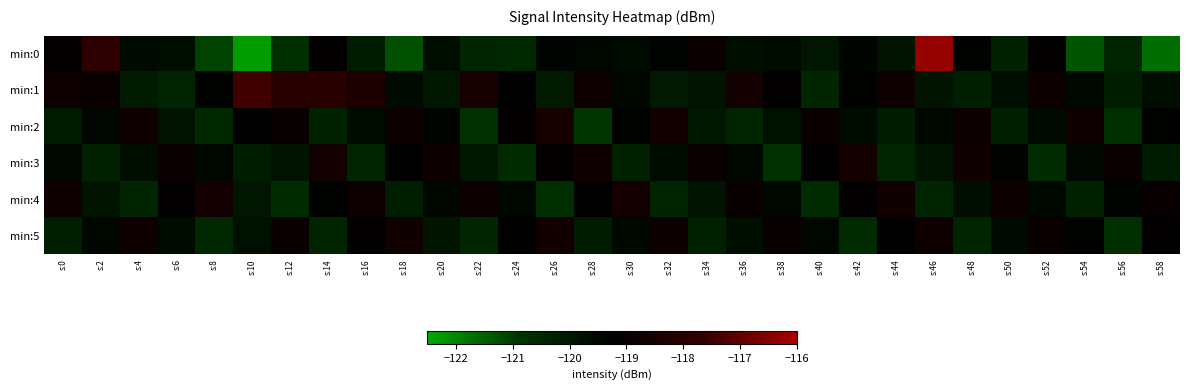

Reading left to right, transcribe all the data shown in this chart.

min:0: s:0=-119.1	s:2=-117.8	s:4=-119.6	s:6=-119.7	s:8=-121.1	s:10=-122.3	s:12=-120.7	s:14=-119.1	s:16=-120.2	s:18=-121.3	s:20=-119.7	s:22=-120.4	s:24=-120.5	s:26=-119.4	s:28=-119.5	s:30=-119.6	s:32=-119.4	s:34=-118.9	s:36=-119.7	s:38=-119.6	s:40=-120.0	s:42=-119.4	s:44=-119.8	s:46=-116.3	s:48=-119.3	s:50=-120.3	s:52=-119.1	s:54=-121.3	s:56=-120.4	s:58=-121.7
min:1: s:0=-118.8	s:2=-118.9	s:4=-120.1	s:6=-120.4	s:8=-119.3	s:10=-117.5	s:12=-118.0	s:14=-118.0	s:16=-118.3	s:18=-119.6	s:20=-120.0	s:22=-118.5	s:24=-119.2	s:26=-120.1	s:28=-118.8	s:30=-119.4	s:32=-120.0	s:34=-119.9	s:36=-118.6	s:38=-119.2	s:40=-120.5	s:42=-119.3	s:44=-118.8	s:46=-119.9	s:48=-120.2	s:50=-119.7	s:52=-118.8	s:54=-119.5	s:56=-120.2	s:58=-119.7
min:2: s:0=-120.1	s:2=-119.5	s:4=-118.7	s:6=-119.8	s:8=-120.5	s:10=-119.3	s:12=-119.0	s:14=-120.3	s:16=-119.6	s:18=-118.8	s:20=-119.4	s:22=-120.8	s:24=-119.1	s:26=-118.5	s:28=-120.9	s:30=-119.3	s:32=-118.7	s:34=-120.0	s:36=-120.4	s:38=-119.8	s:40=-118.9	s:42=-119.6	s:44=-120.2	s:46=-119.5	s:48=-118.8	s:50=-120.2	s:52=-119.6	s:54=-118.7	s:56=-120.7	s:58=-119.3
min:3: s:0=-119.5	s:2=-120.3	s:4=-119.7	s:6=-118.9	s:8=-119.5	s:10=-120.2	s:12=-119.8	s:14=-118.6	s:16=-120.4	s:18=-119.3	s:20=-118.8	s:22=-120.0	s:24=-120.5	s:26=-119.1	s:28=-118.7	s:30=-120.3	s:32=-119.6	s:34=-118.9	s:36=-119.5	s:38=-120.8	s:40=-119.2	s:42=-118.6	s:44=-120.4	s:46=-119.8	s:48=-118.7	s:50=-119.3	s:52=-120.6	s:54=-119.5	s:56=-118.9	s:58=-120.2
min:4: s:0=-118.7	s:2=-119.9	s:4=-120.4	s:6=-119.2	s:8=-118.6	s:10=-120.0	s:12=-120.6	s:14=-119.3	s:16=-118.8	s:18=-120.2	s:20=-119.5	s:22=-118.8	s:24=-119.4	s:26=-120.7	s:28=-119.3	s:30=-118.6	s:32=-120.4	s:34=-119.8	s:36=-119.0	s:38=-119.5	s:40=-120.6	s:42=-119.2	s:44=-118.7	s:46=-120.4	s:48=-119.7	s:50=-118.9	s:52=-119.5	s:54=-120.3	s:56=-119.4	s:58=-119.0
min:5: s:0=-120.2	s:2=-119.4	s:4=-118.8	s:6=-119.6	s:8=-120.5	s:10=-119.8	s:12=-118.9	s:14=-120.4	s:16=-119.2	s:18=-118.7	s:20=-119.9	s:22=-120.5	s:24=-119.2	s:26=-118.7	s:28=-120.1	s:30=-119.5	s:32=-118.8	s:34=-120.3	s:36=-119.7	s:38=-119.0	s:40=-119.4	s:42=-120.6	s:44=-119.3	s:46=-118.8	s:48=-120.4	s:50=-119.6	s:52=-118.9	s:54=-119.3	s:56=-120.7	s:58=-119.2